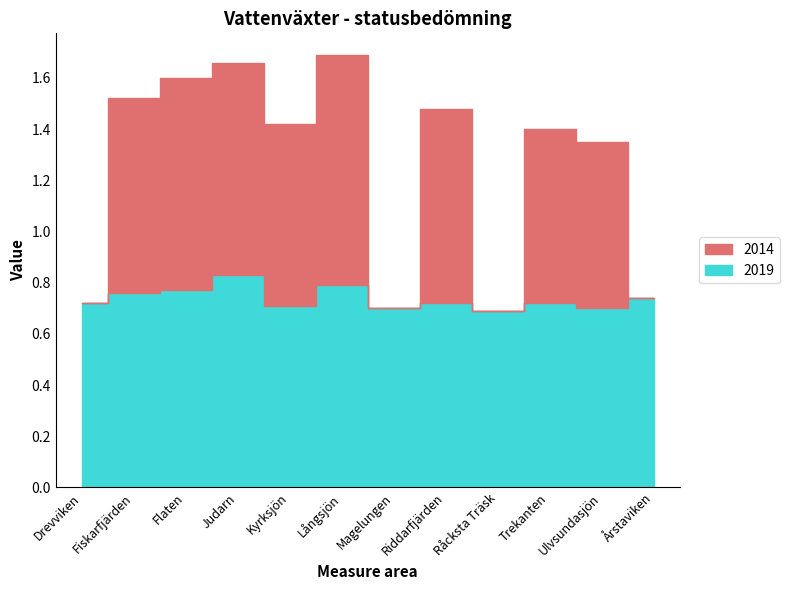

At which category does 2019 reach its first local valley?

Kyrksjön